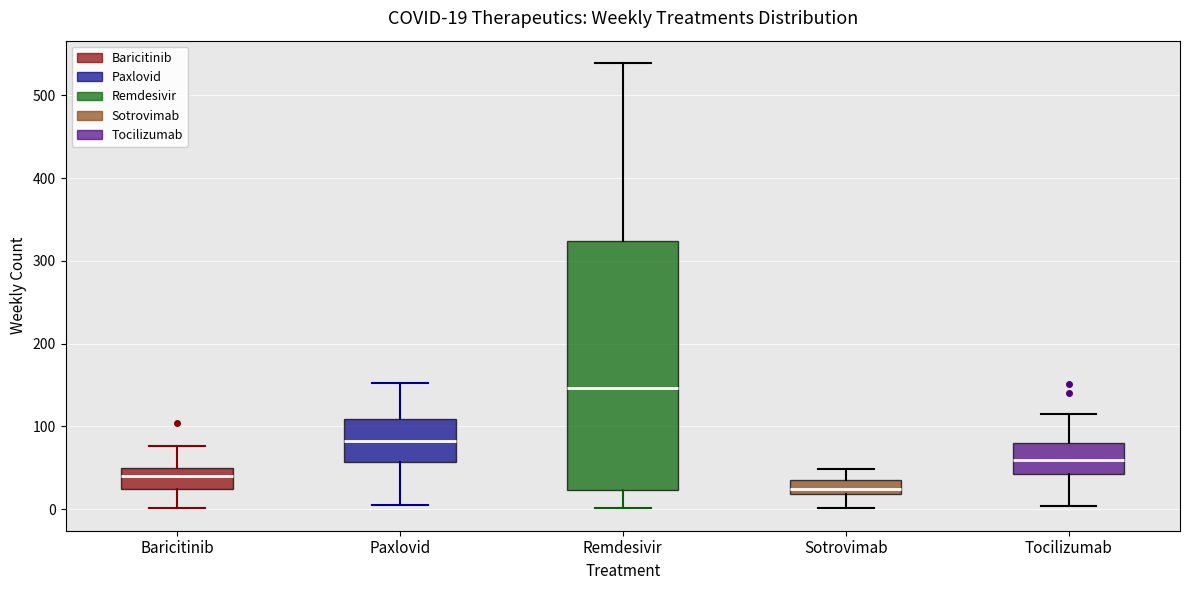

Which box has the highest median line?

Remdesivir